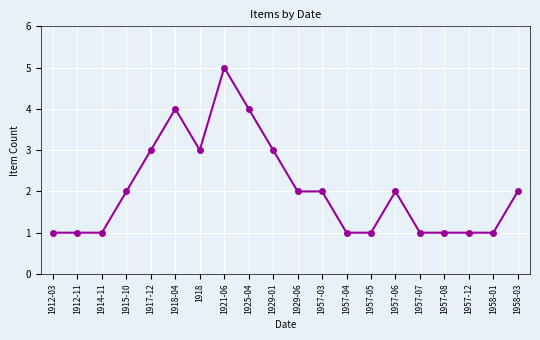

What is the label of the 5th point from the right?

1957-07